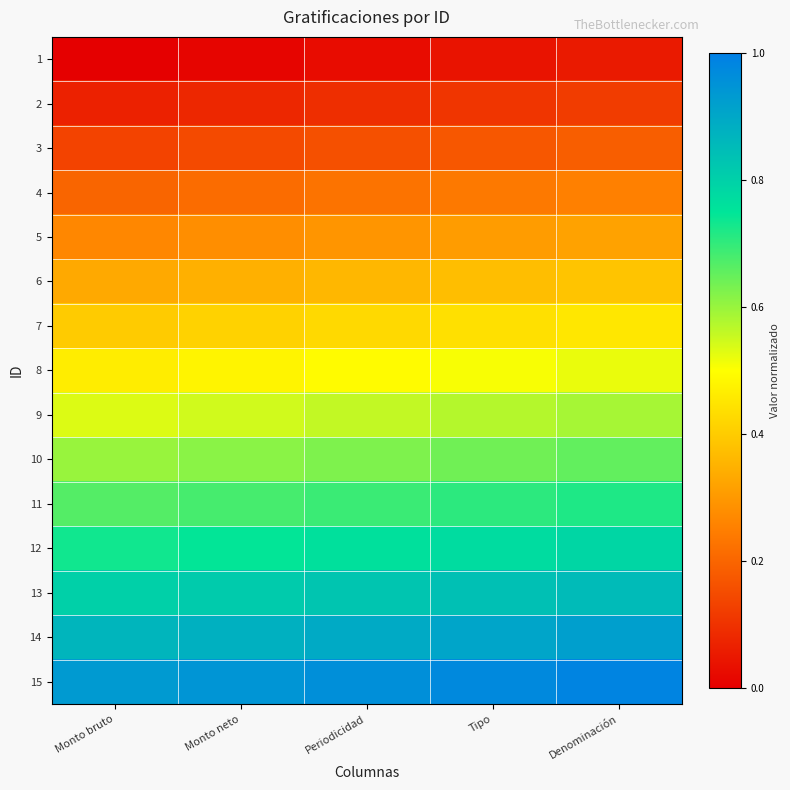

Reading right to left, what are all the values shown in this chart?

1: Denominación=0.1	Tipo=0.0	Periodicidad=0.0	Monto neto=0.0	Monto bruto=0.0
2: Denominación=0.1	Tipo=0.1	Periodicidad=0.1	Monto neto=0.1	Monto bruto=0.1
3: Denominación=0.2	Tipo=0.2	Periodicidad=0.2	Monto neto=0.1	Monto bruto=0.1
4: Denominación=0.3	Tipo=0.2	Periodicidad=0.2	Monto neto=0.2	Monto bruto=0.2
5: Denominación=0.3	Tipo=0.3	Periodicidad=0.3	Monto neto=0.3	Monto bruto=0.3
6: Denominación=0.4	Tipo=0.4	Periodicidad=0.4	Monto neto=0.3	Monto bruto=0.3
7: Denominación=0.5	Tipo=0.4	Periodicidad=0.4	Monto neto=0.4	Monto bruto=0.4
8: Denominación=0.5	Tipo=0.5	Periodicidad=0.5	Monto neto=0.5	Monto bruto=0.5
9: Denominación=0.6	Tipo=0.6	Periodicidad=0.6	Monto neto=0.5	Monto bruto=0.5
10: Denominación=0.7	Tipo=0.6	Periodicidad=0.6	Monto neto=0.6	Monto bruto=0.6
11: Denominación=0.7	Tipo=0.7	Periodicidad=0.7	Monto neto=0.7	Monto bruto=0.7
12: Denominación=0.8	Tipo=0.8	Periodicidad=0.8	Monto neto=0.7	Monto bruto=0.7
13: Denominación=0.9	Tipo=0.8	Periodicidad=0.8	Monto neto=0.8	Monto bruto=0.8
14: Denominación=0.9	Tipo=0.9	Periodicidad=0.9	Monto neto=0.9	Monto bruto=0.9
15: Denominación=1.0	Tipo=1.0	Periodicidad=1.0	Monto neto=0.9	Monto bruto=0.9